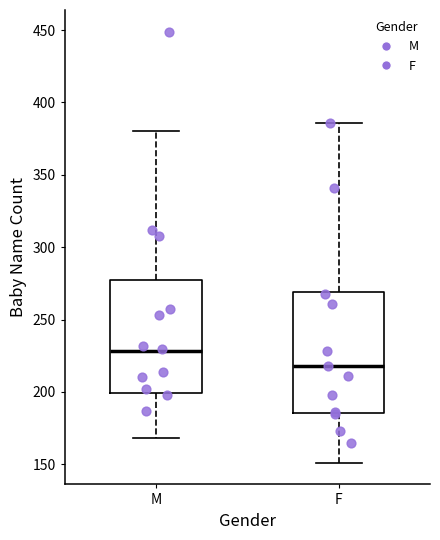

Reading left to right, transcribe this box plot: for each box, give where its median line is, the range the box spans, and where its two whiskers end, as read against the y-axis. The values are not printed on the chart, so give them approximately, as read against the axis.

M: median 230, box 200 to 275, whiskers 170 to 380
F: median 220, box 185 to 270, whiskers 150 to 385